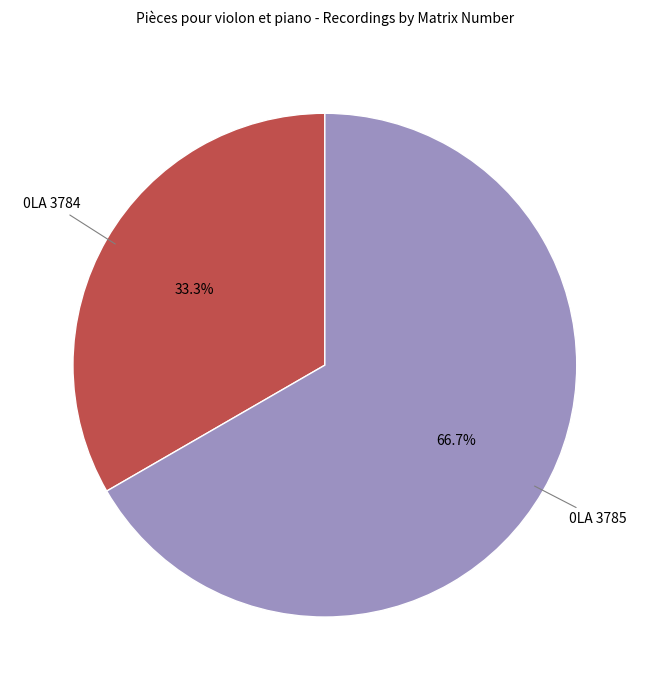

To the nearest percent, what is the difference between the 0LA 3784 and 0LA 3785 slice percentages?

33%